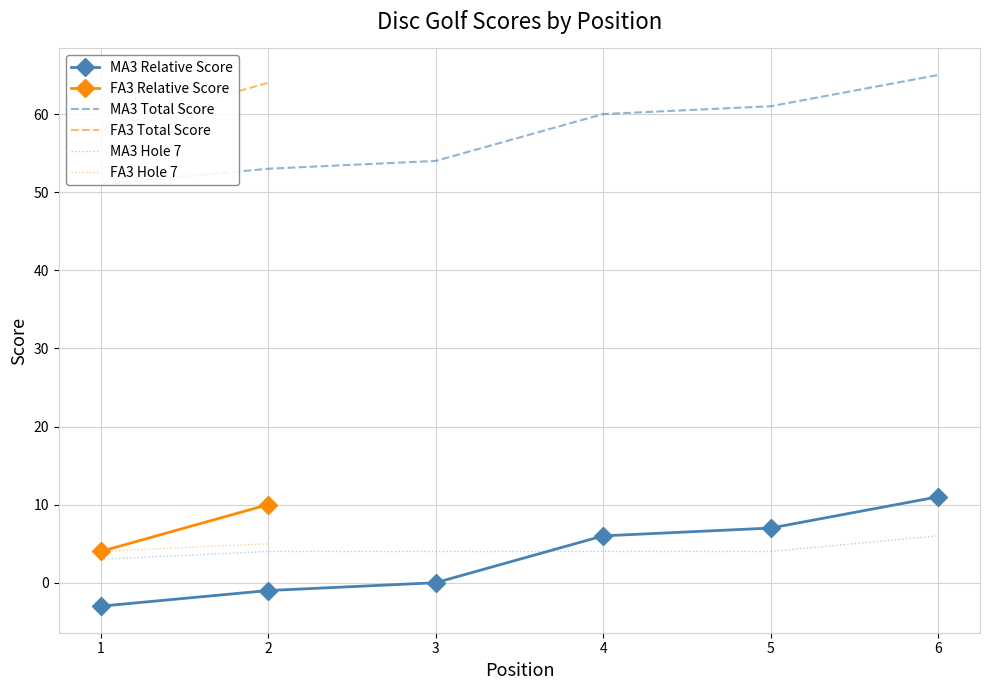

Is it true that MA3 Hole 7 equals 9 at 6?

False